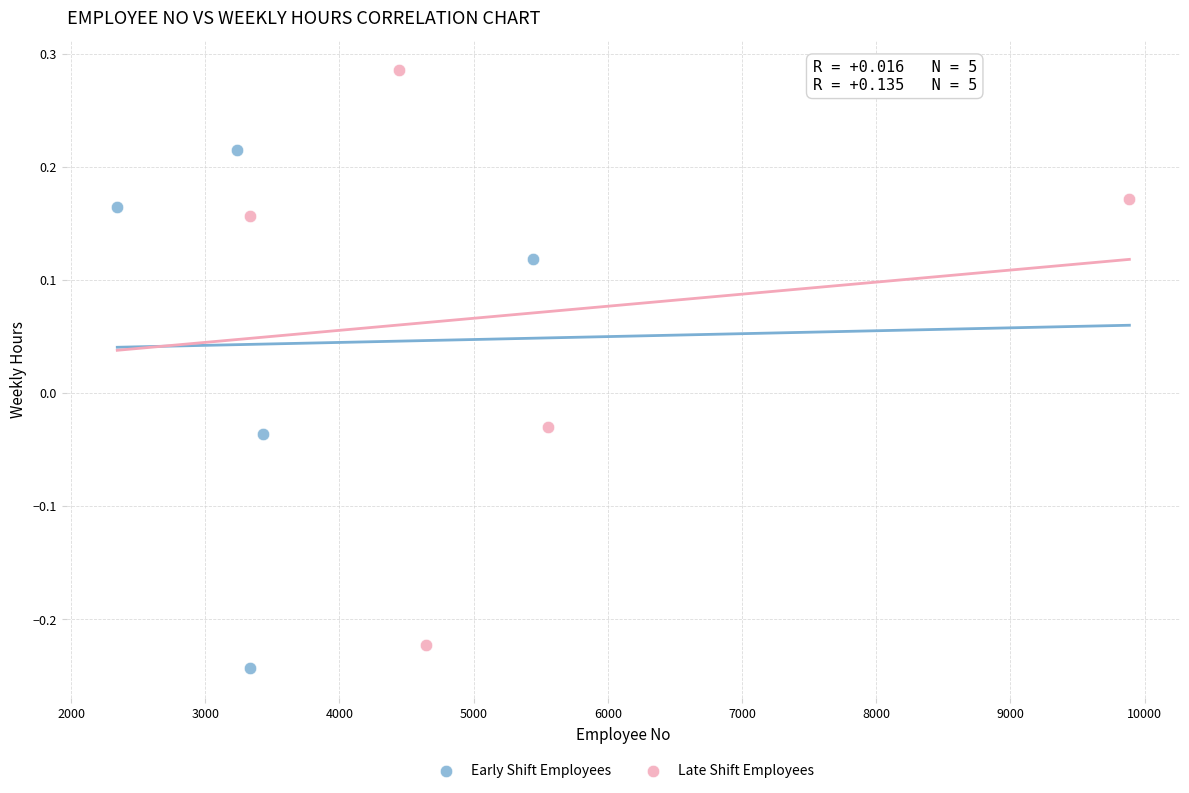

Which series has the widest spread of Y values?

Late Shift Employees